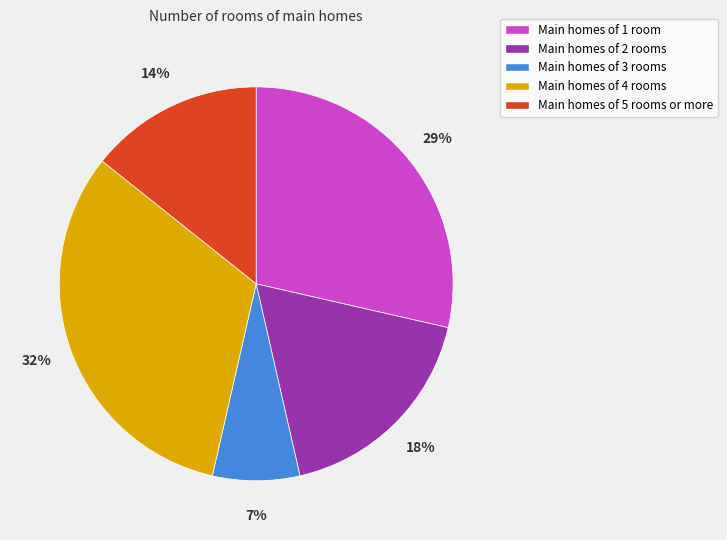

How many slices are in this pie chart?

5